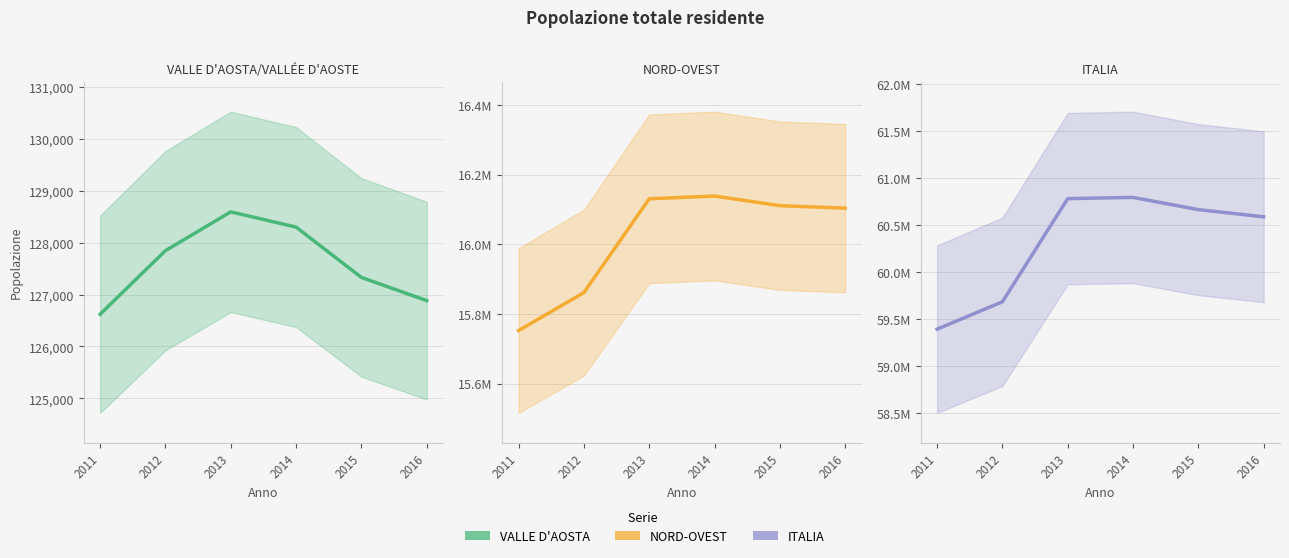

True or false: VALLE D'AOSTA/VALLÉE D'AOSTE and NORD-OVEST intersect in this chart.

False